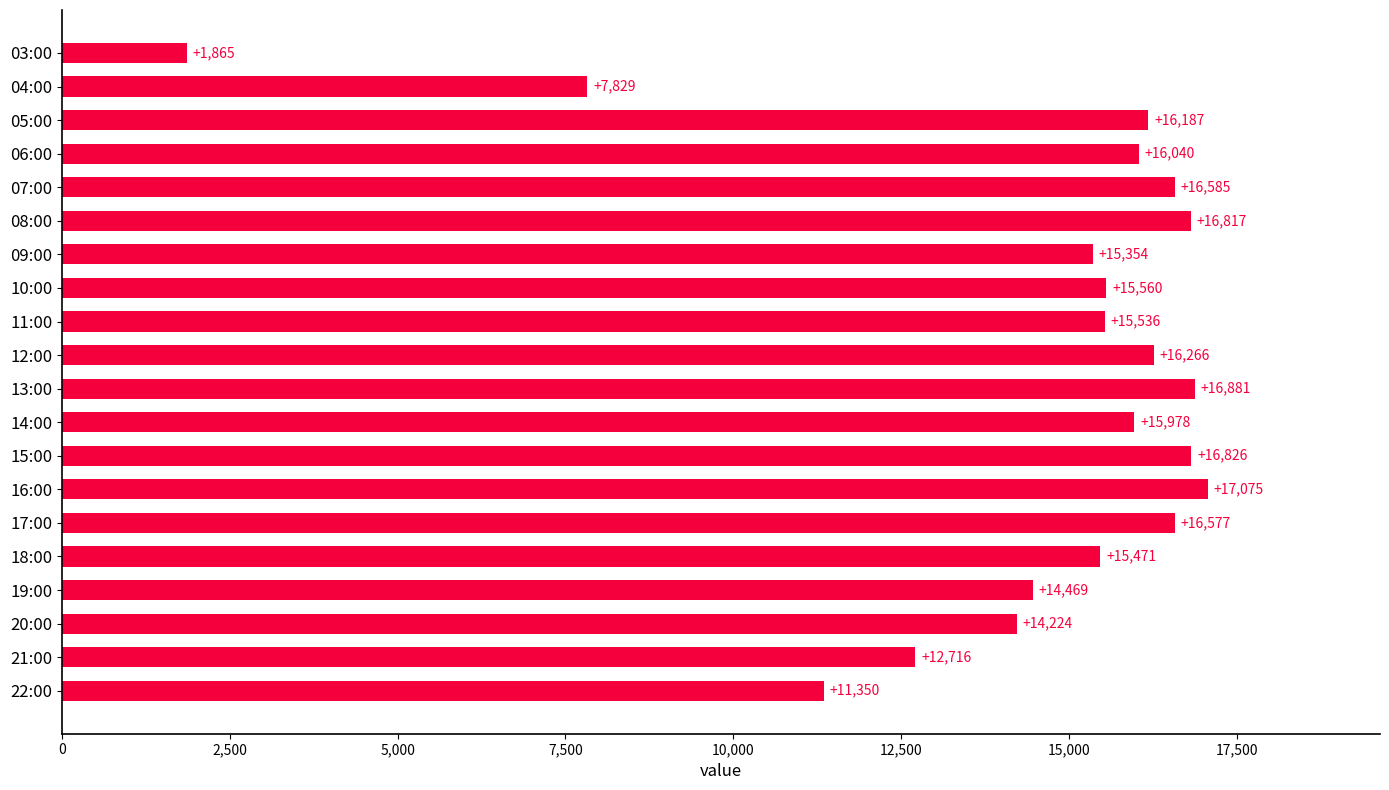

What is the minimum value shown in the chart?

1865